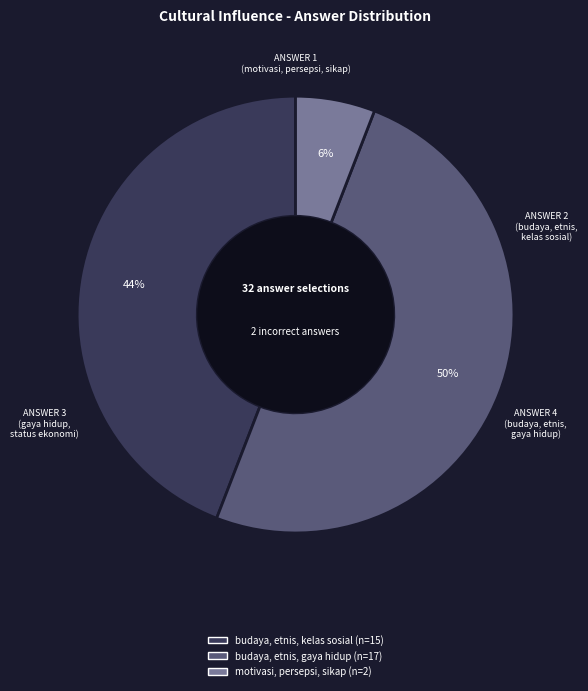

To the nearest percent, what is the difference between the largest and smallest slice percentages?

44%